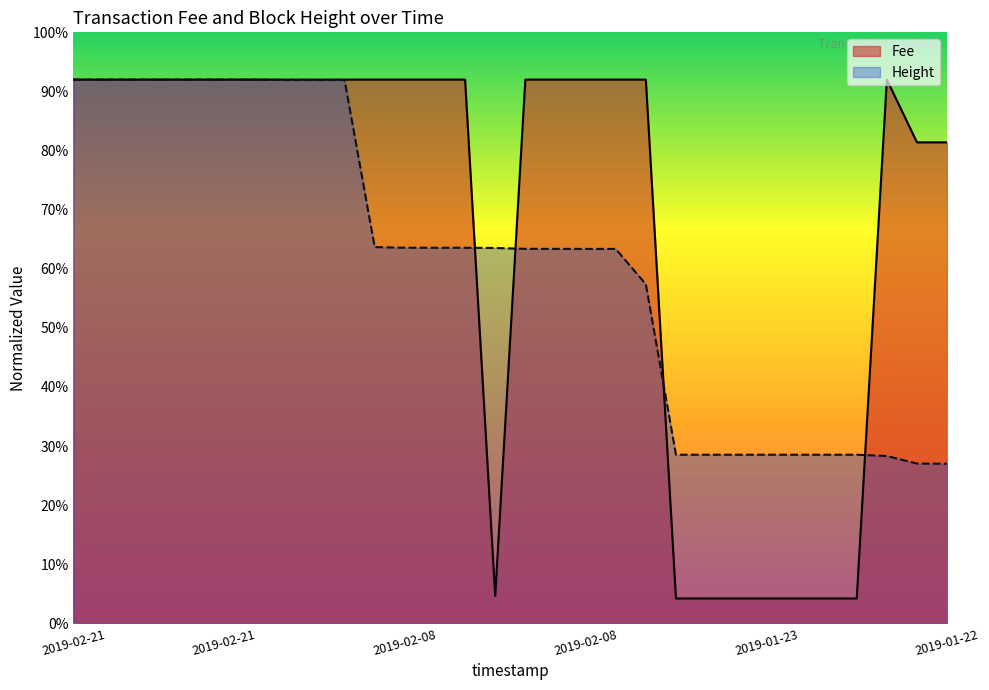

Where is the first local minimum for Fee?

2019-02-08 18:17:17